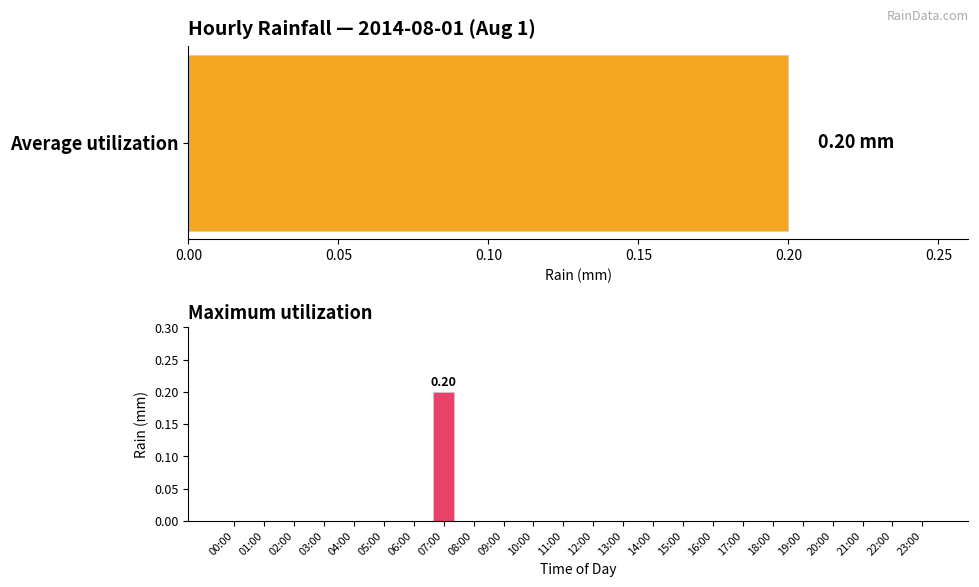

What position from the right is 17:00?

7